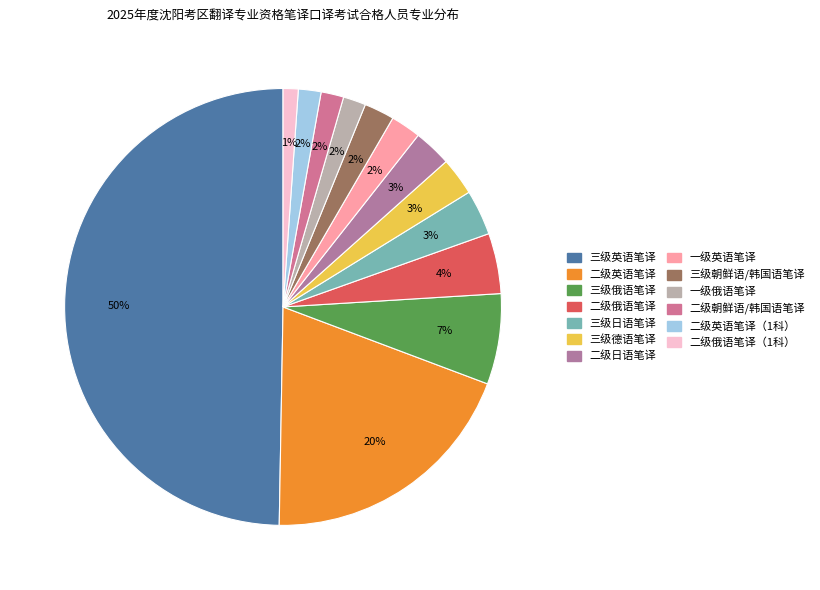

Does any single category account for the majority?

No